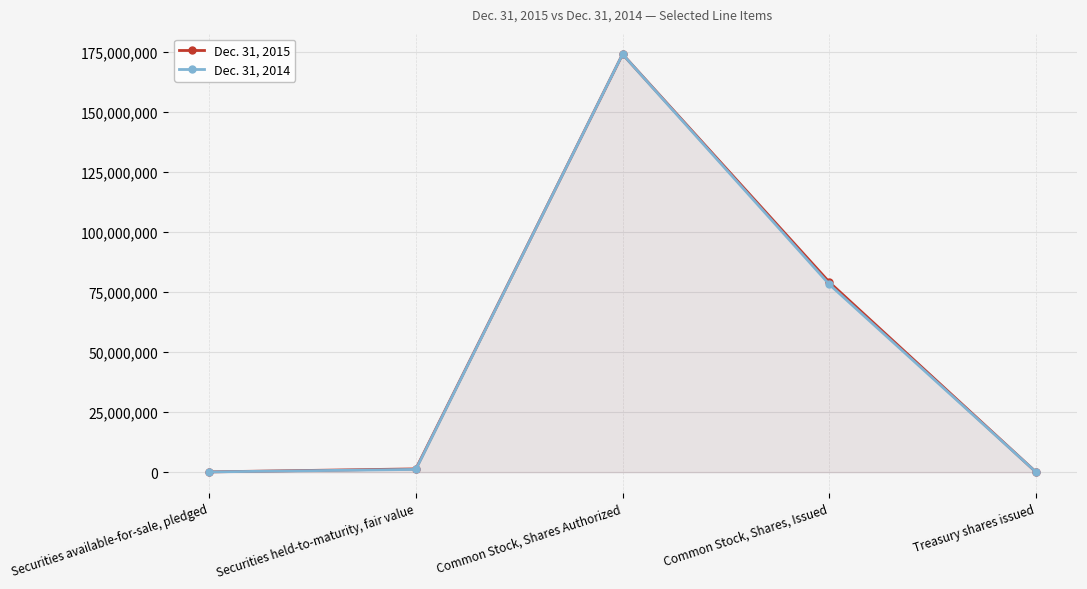

How many data points in Dec. 31, 2015 are less than 1351241?

2